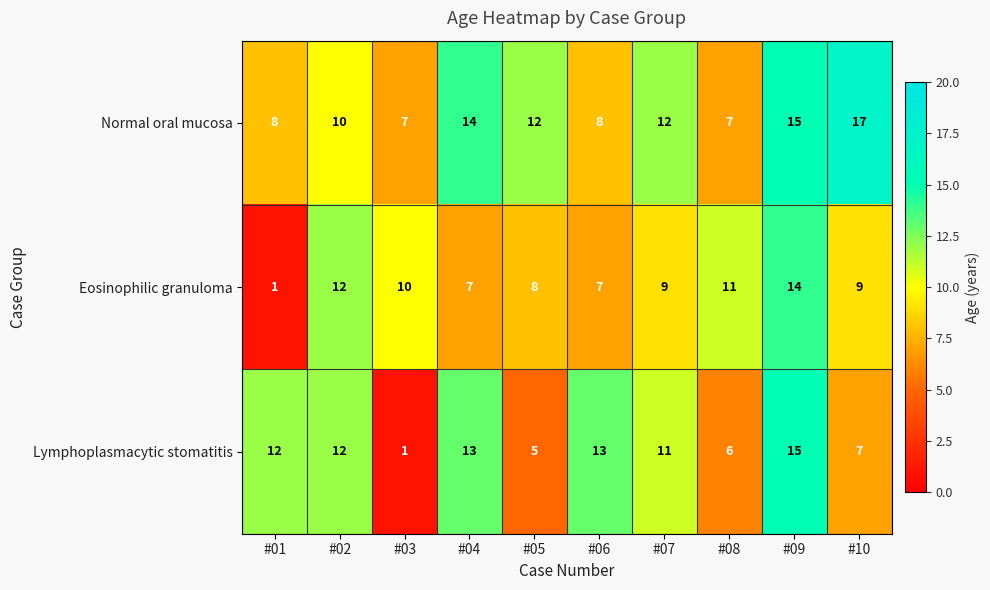

Where is Lymphoplasmacytic stomatitis nearest to the value 8?

#10